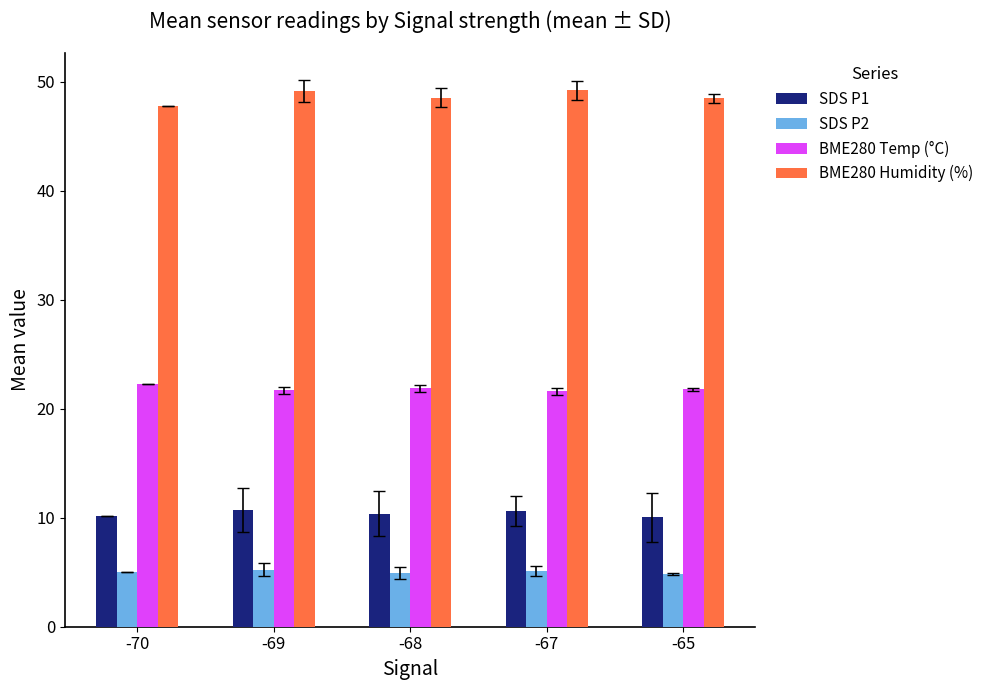

At -70, list the series in order from largest to smallest.

BME280 Humidity (%), BME280 Temp (°C), SDS P1, SDS P2